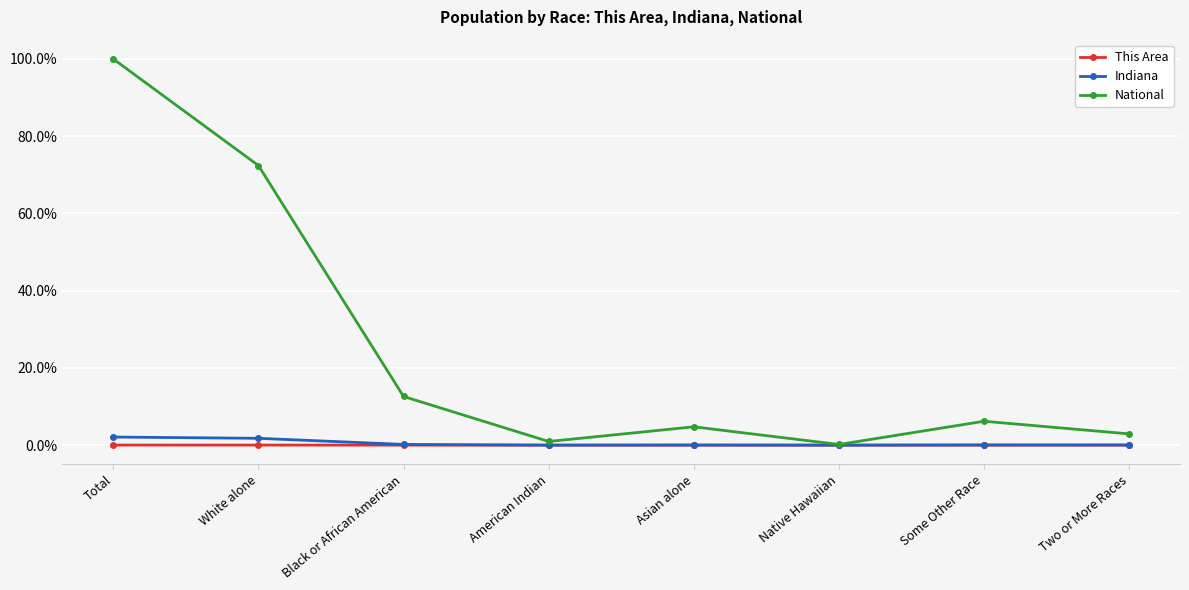

The Indiana series shows 0.0 at Native Hawaiian. True or false?

True